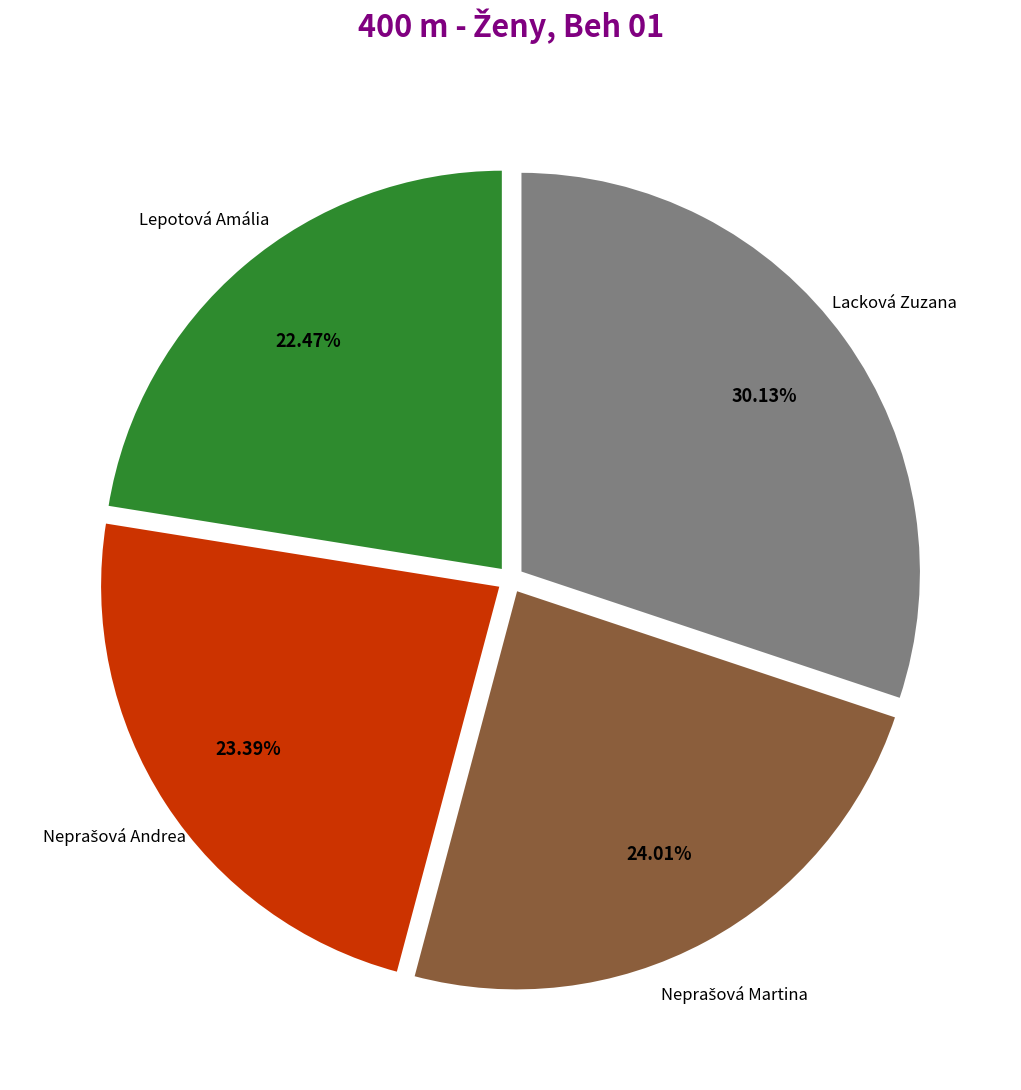

Is there any slice that represents more than half of the pie?

No